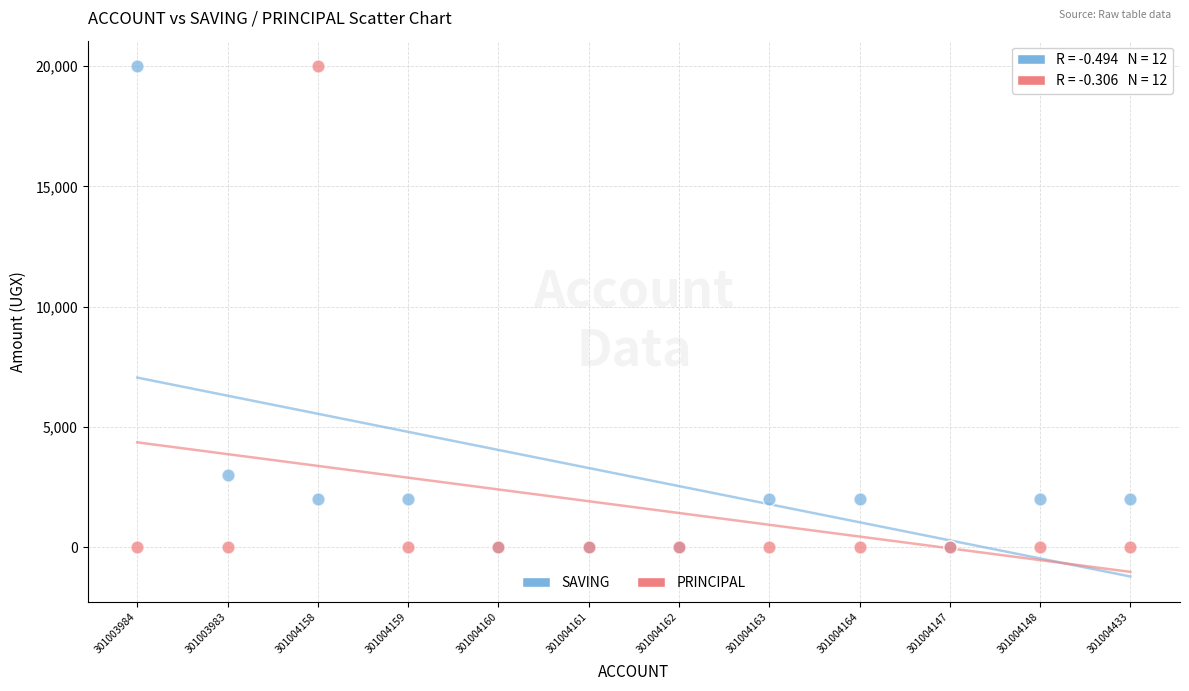

In the SAVING series, what Y value is closest to 10000?

3000